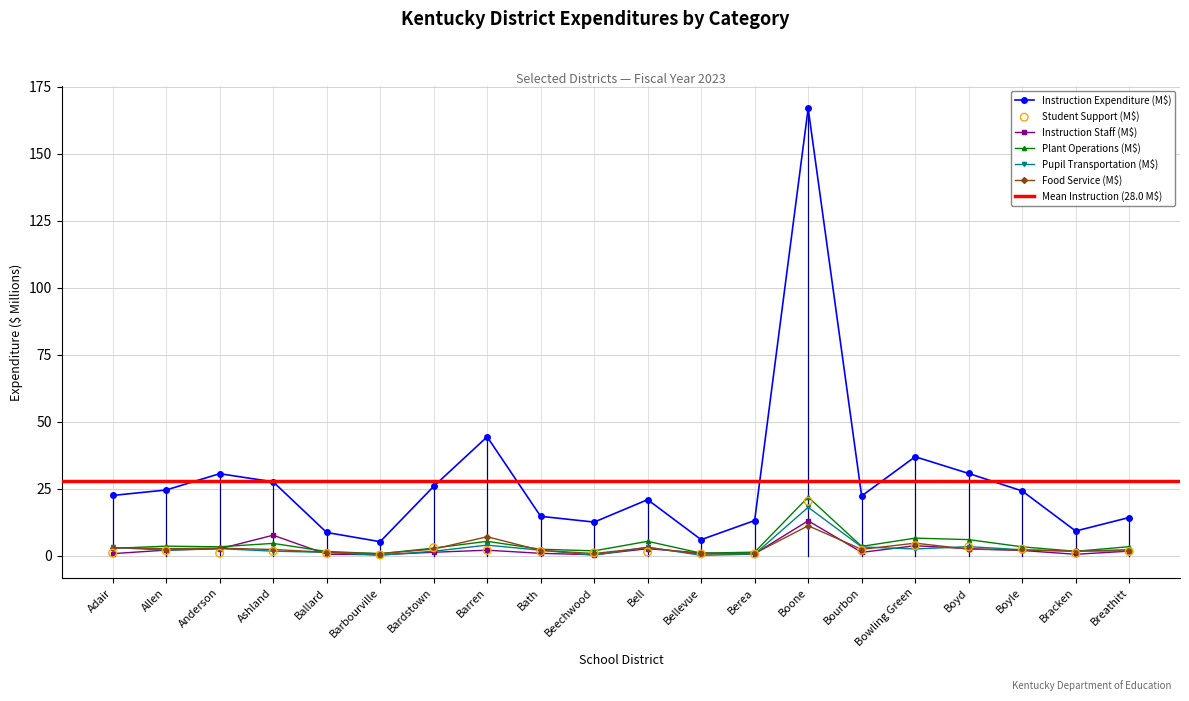

Which series contains the highest Y value?

Instruction